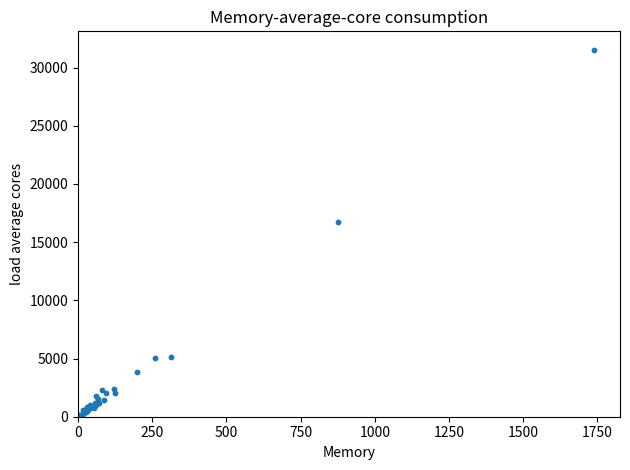

What Y value in the scatter plot is closest to 15790?

16743.8